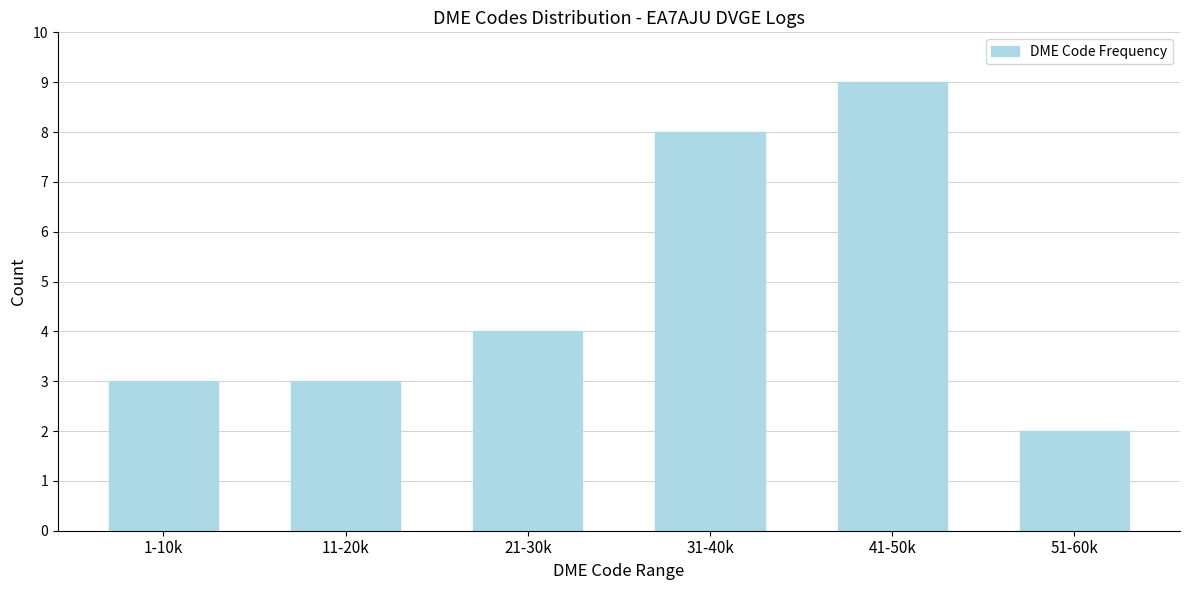

Reading left to right, transcribe all the data shown in this chart.

3	3	4	8	9	2